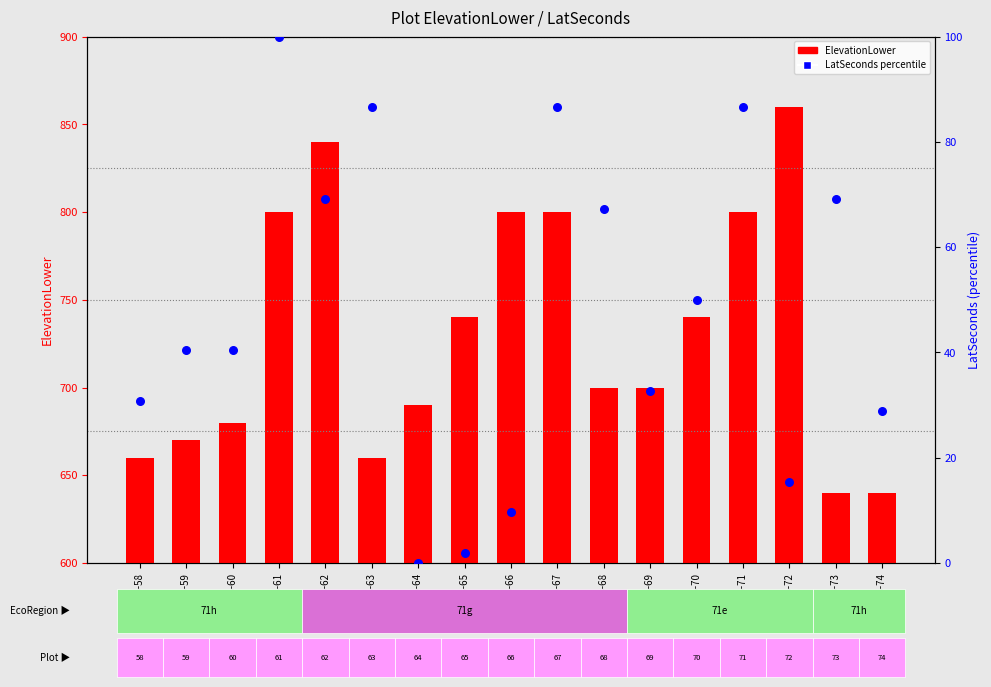

Which series has the largest total across all categories?

ElevationLower